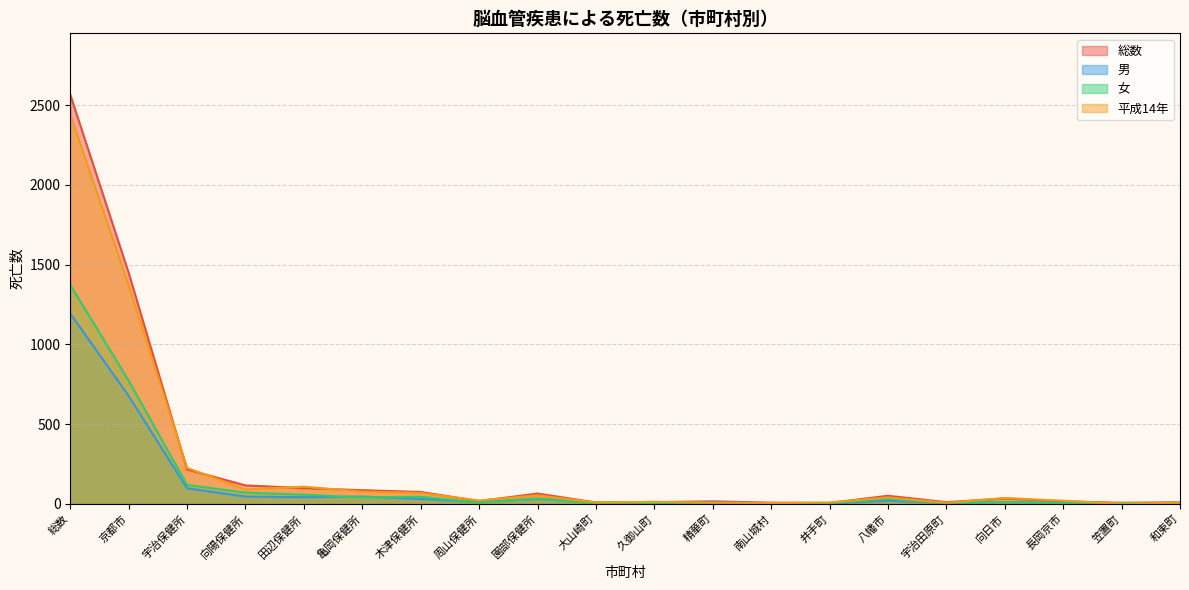

What is the greatest value displayed?

2566